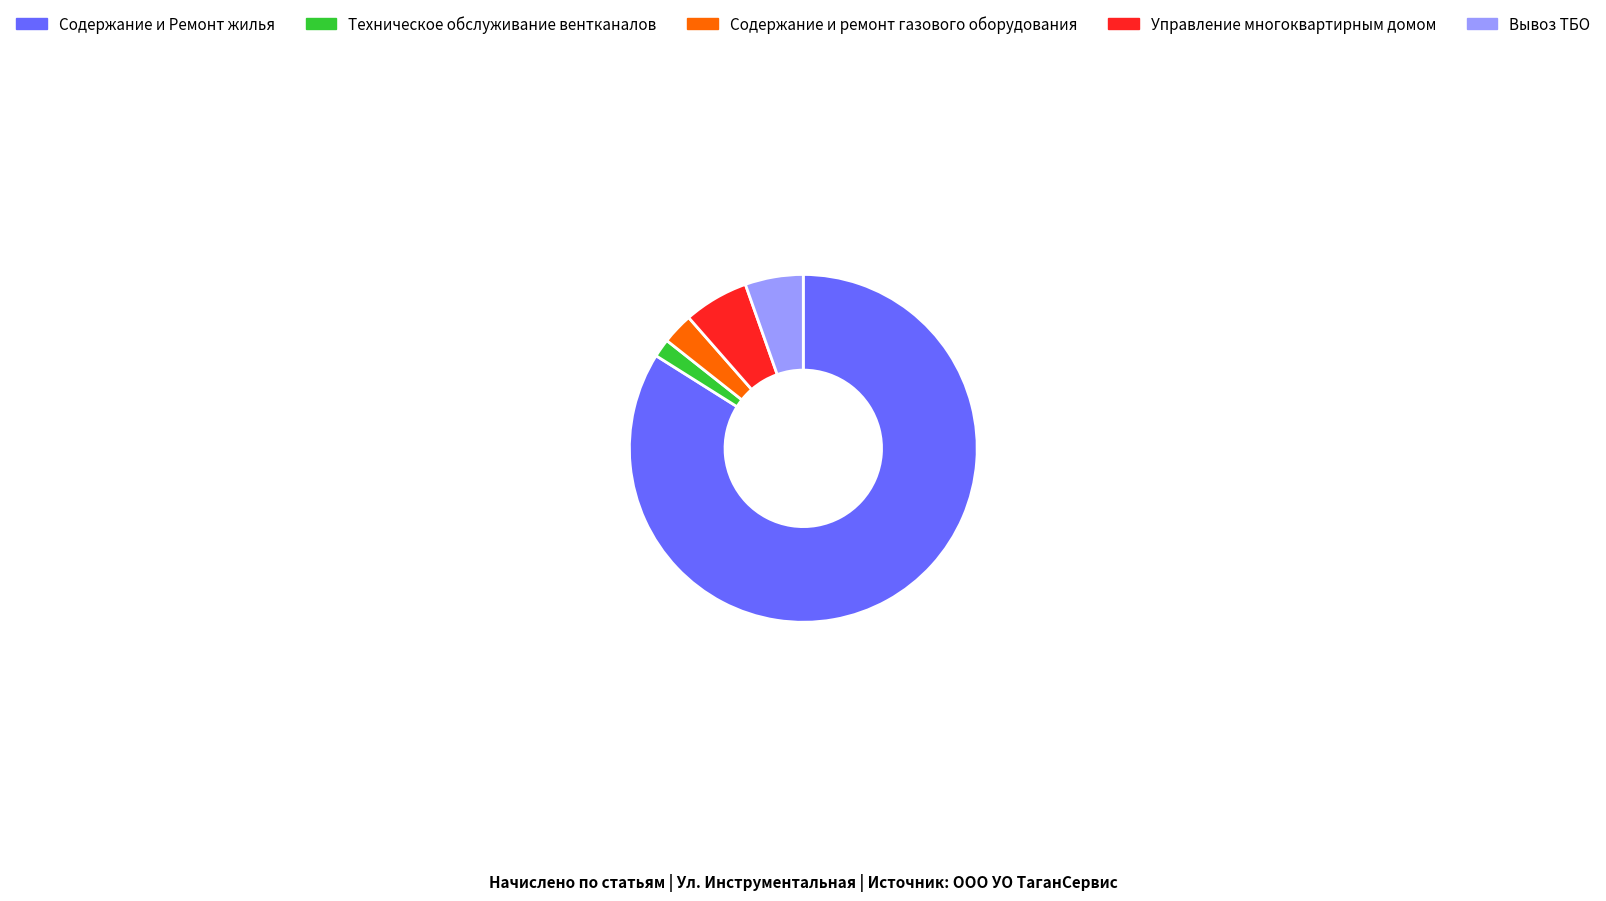

Which category has the biggest portion of the pie?

Содержание и Ремонт жилья